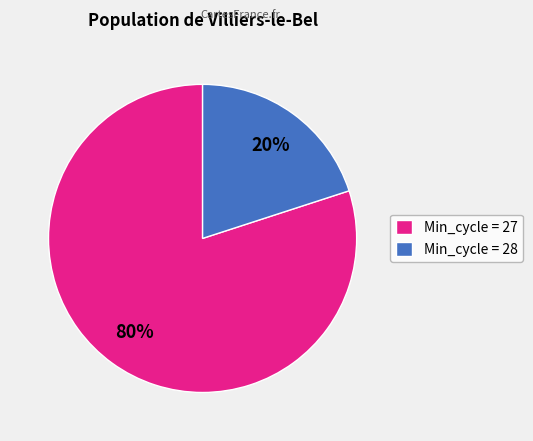

To the nearest percent, what is the average slice percentage?

50%